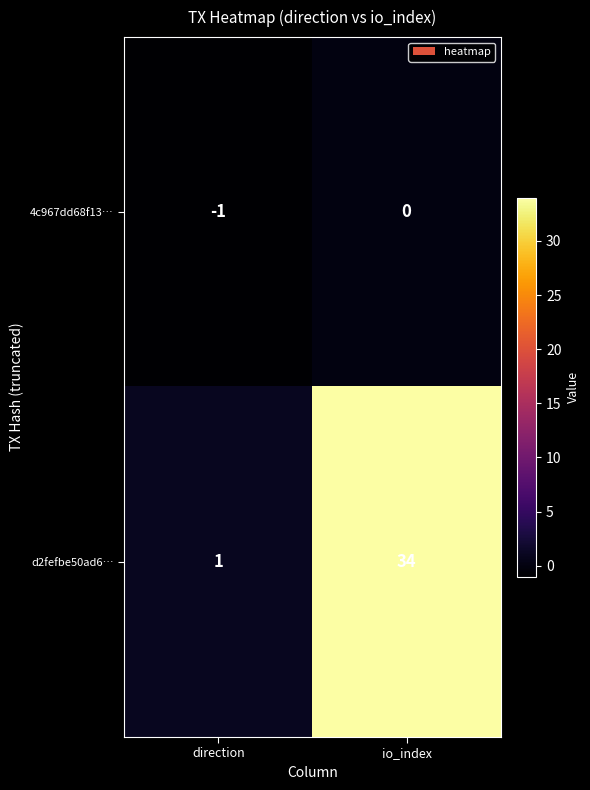

Reading right to left, what are all the values shown in this chart?

4c967dd68f13…: io_index=0	direction=-1
d2fefbe50ad6…: io_index=34	direction=1